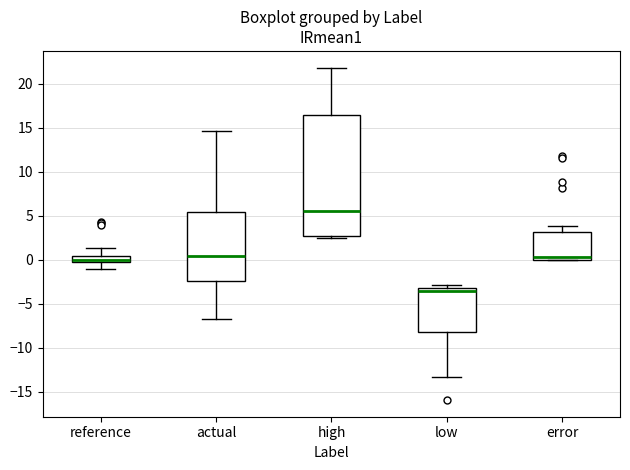

Comparing the boxes themselves (not the whiskers), which one is the tallest?

high